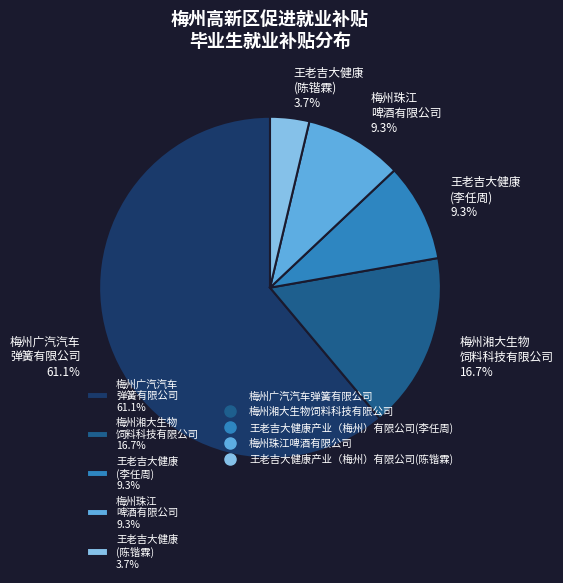

To the nearest percent, what is the average slice percentage?

20%